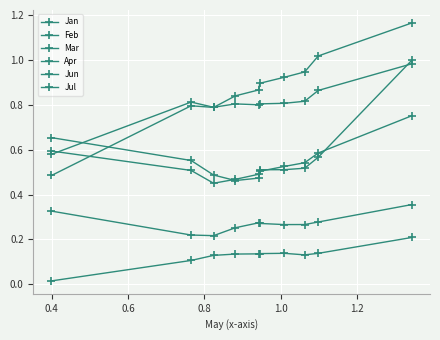

Count the number of categories in the chart.

10